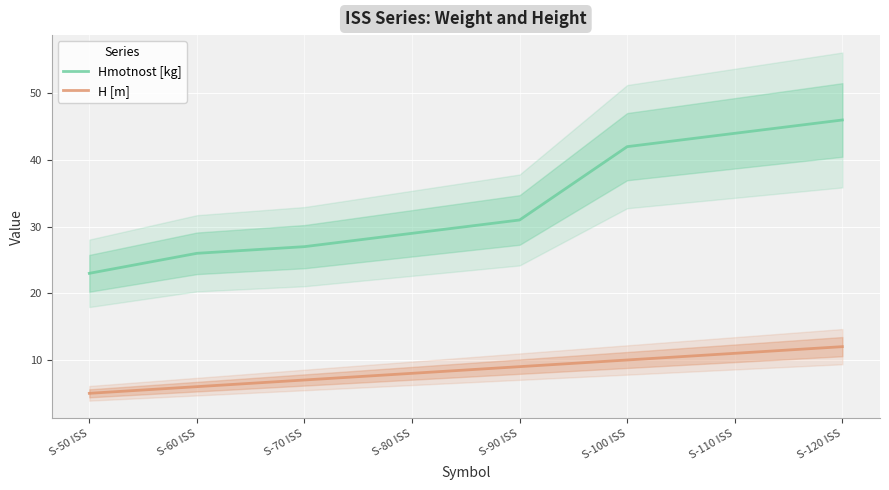

What is the label of the 1st point from the right?

S-120 ISS